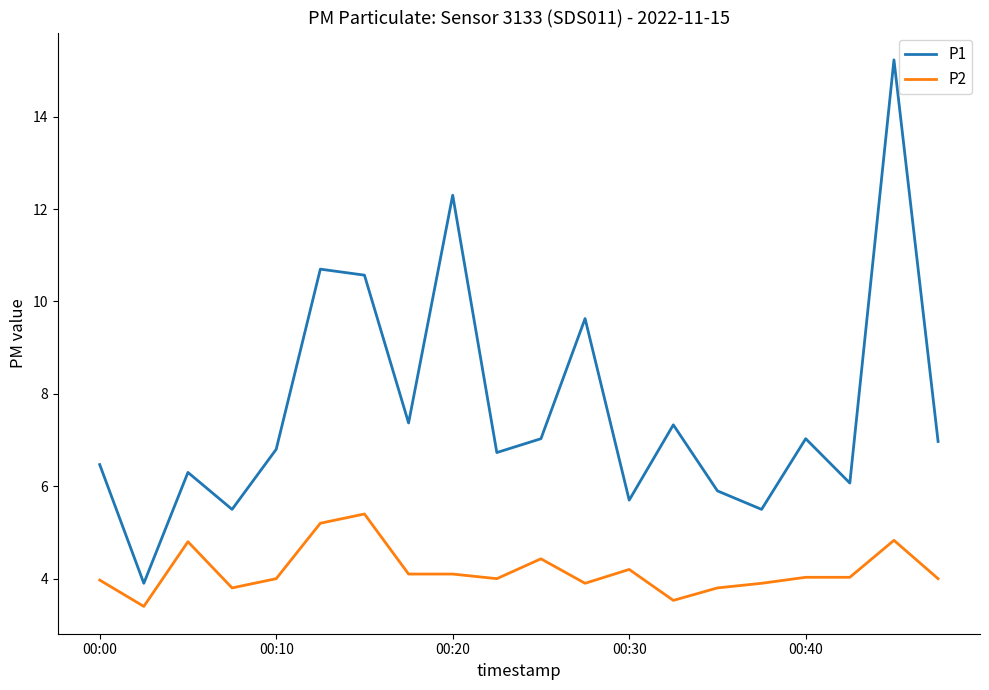

True or false: P1 and P2 intersect in this chart.

False